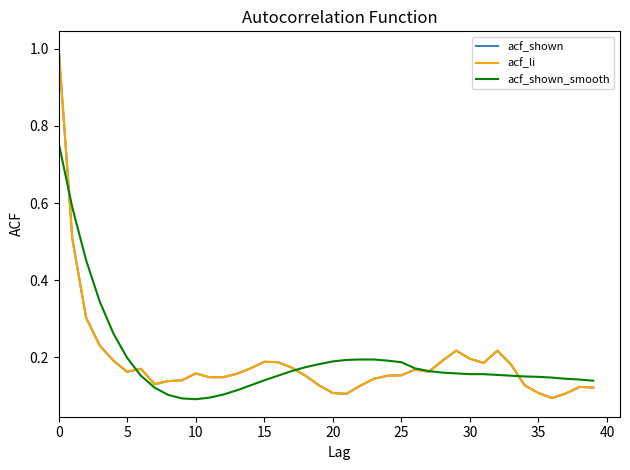

Does the chart have visible grid lines?

No